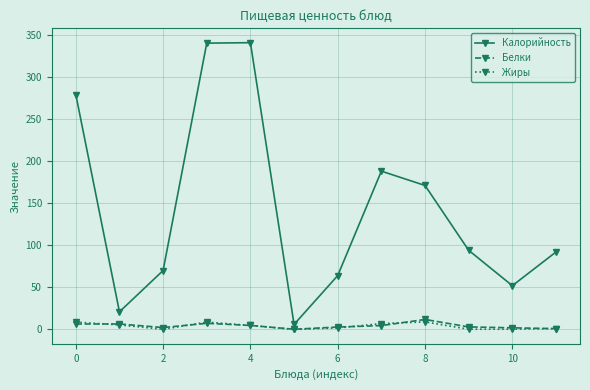

True or false: Белки has more than 2 points higher than both neighbors.

True